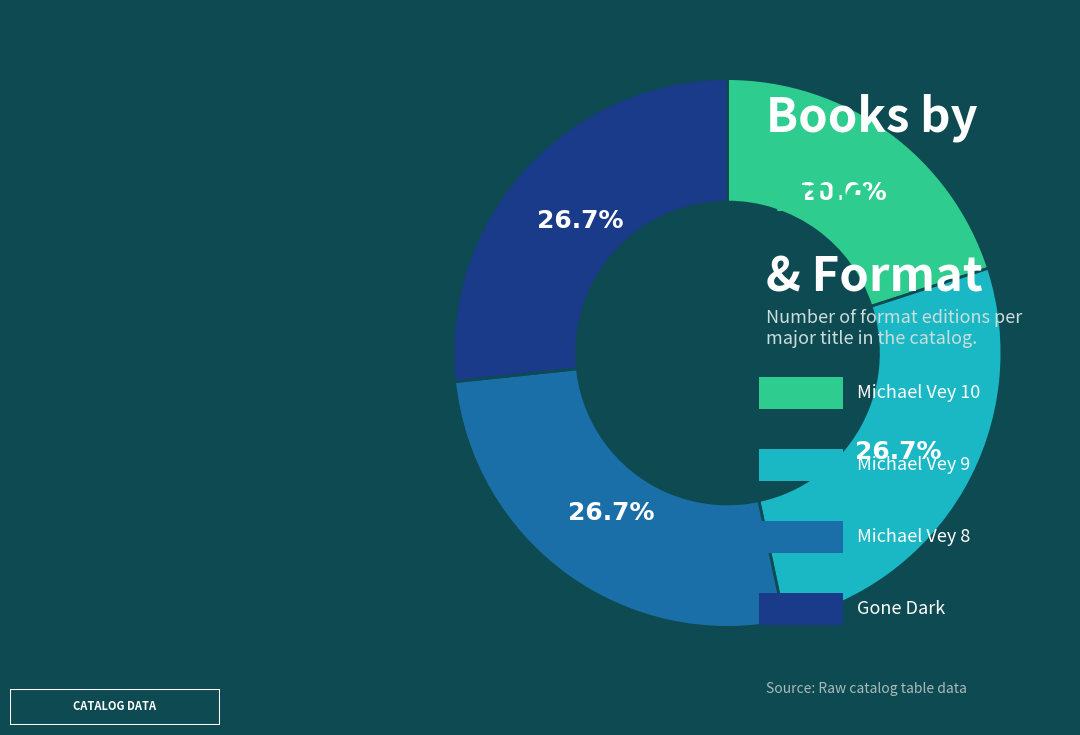

Is there a majority slice in this chart?

No